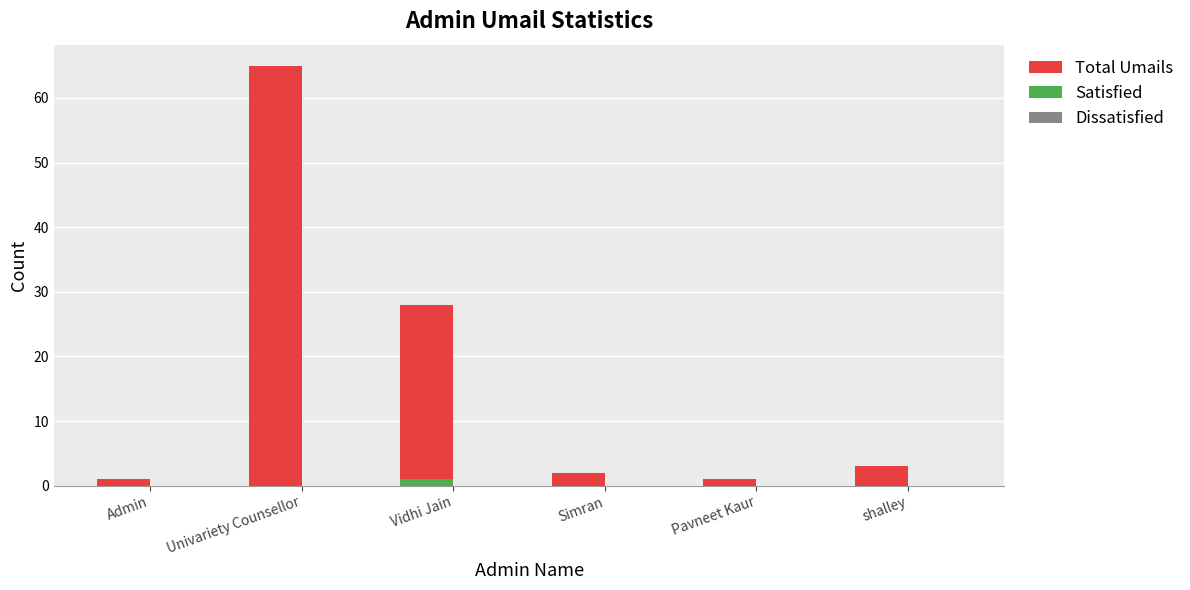

What position from the left is shalley?

6